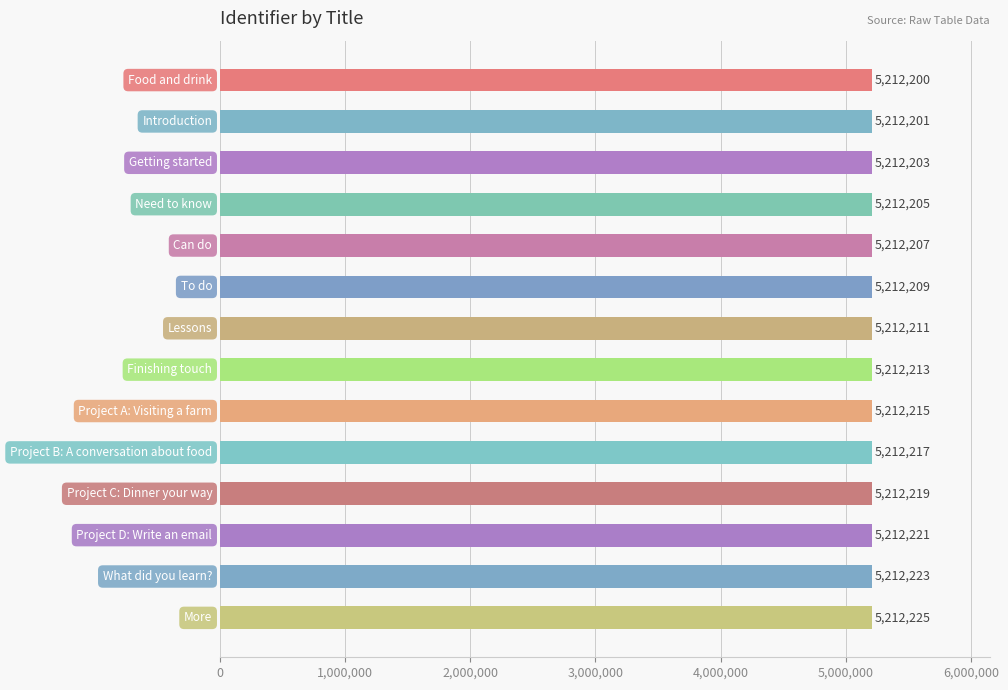

What is the value of the 4th bar from the top?

5212205